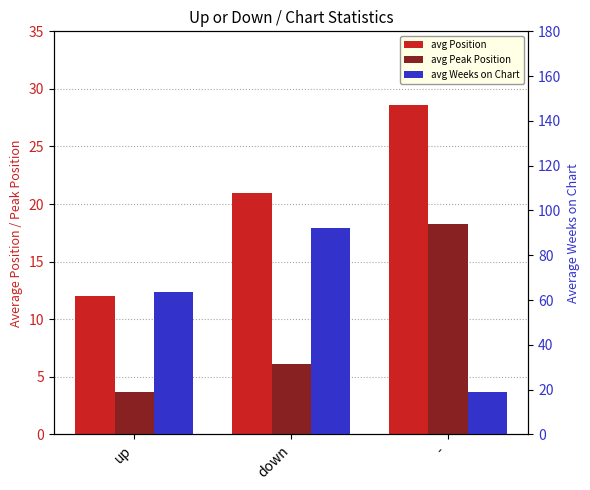

Which series has the largest range (max minus min)?

avg Weeks on Chart